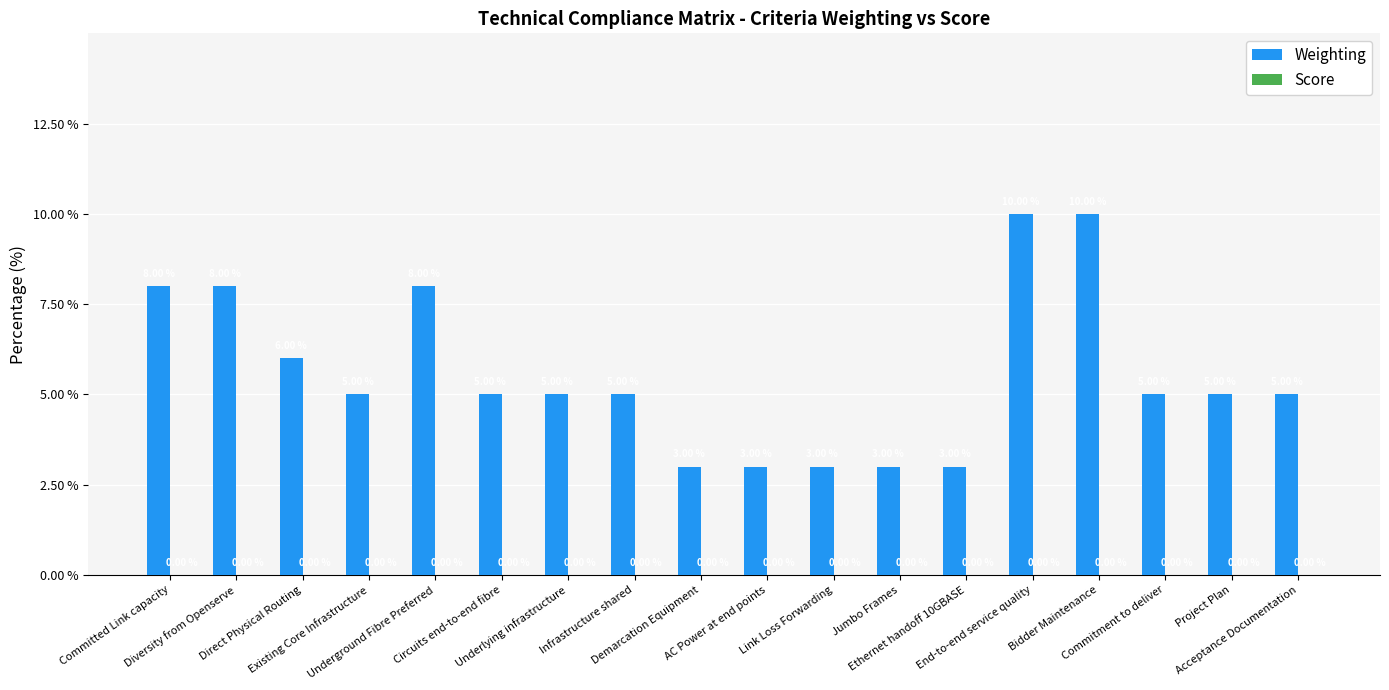

What is the difference between the maximum and minimum values?

7